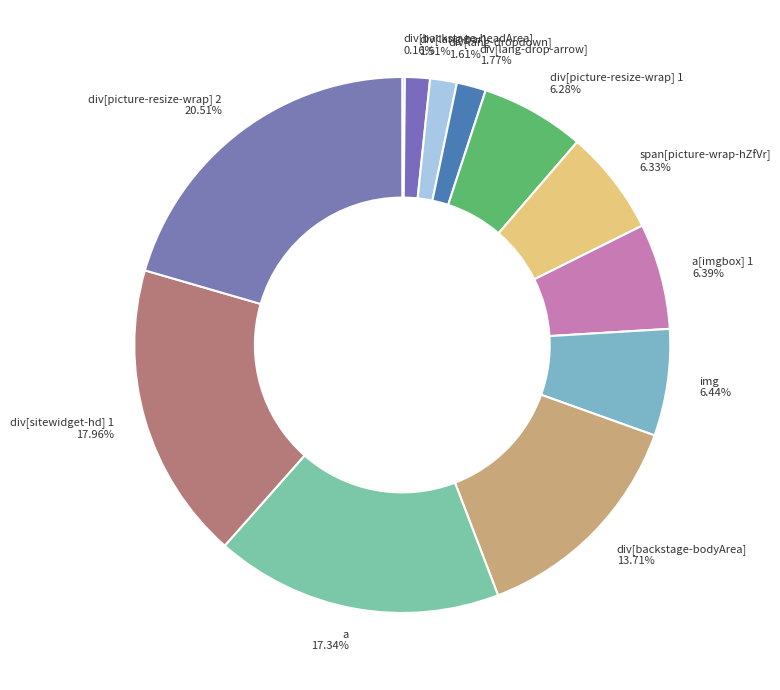

What is the largest slice in the pie chart?

div[picture-resize-wrap] 2